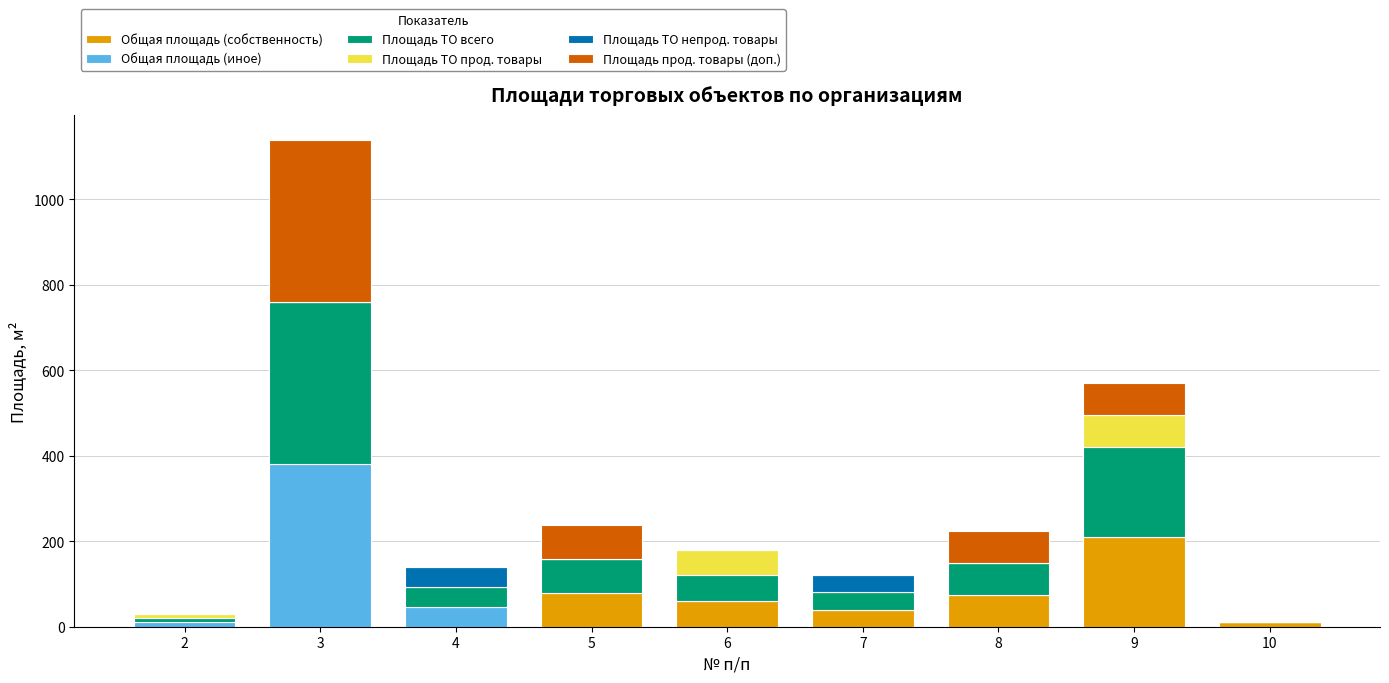

At which category is the sum across all series the highest?

3